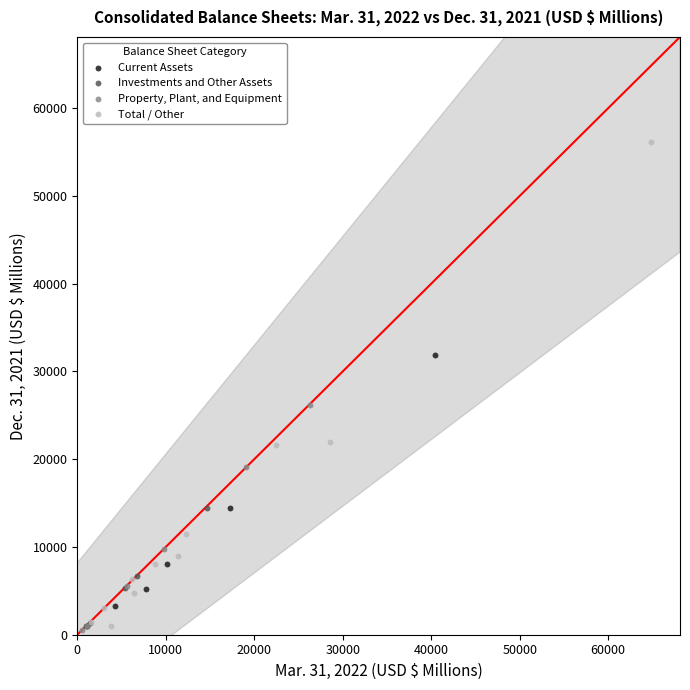

What are all the series names shown in the legend?

Current Assets, Investments and Other Assets, Property, Plant, and Equipment, Total / Other